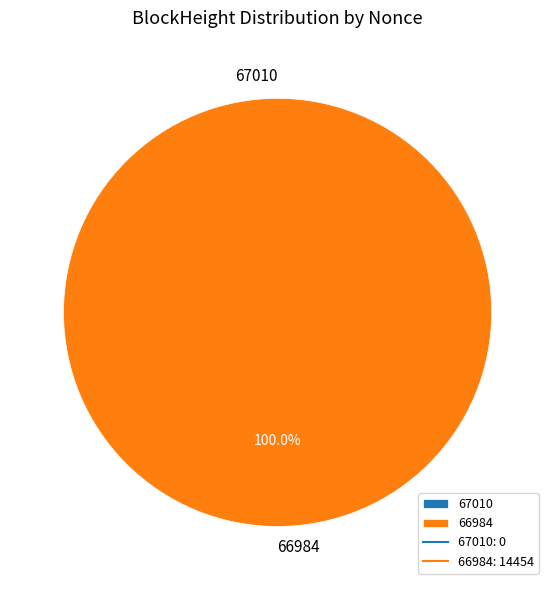

Count the number of slices in the pie.

2